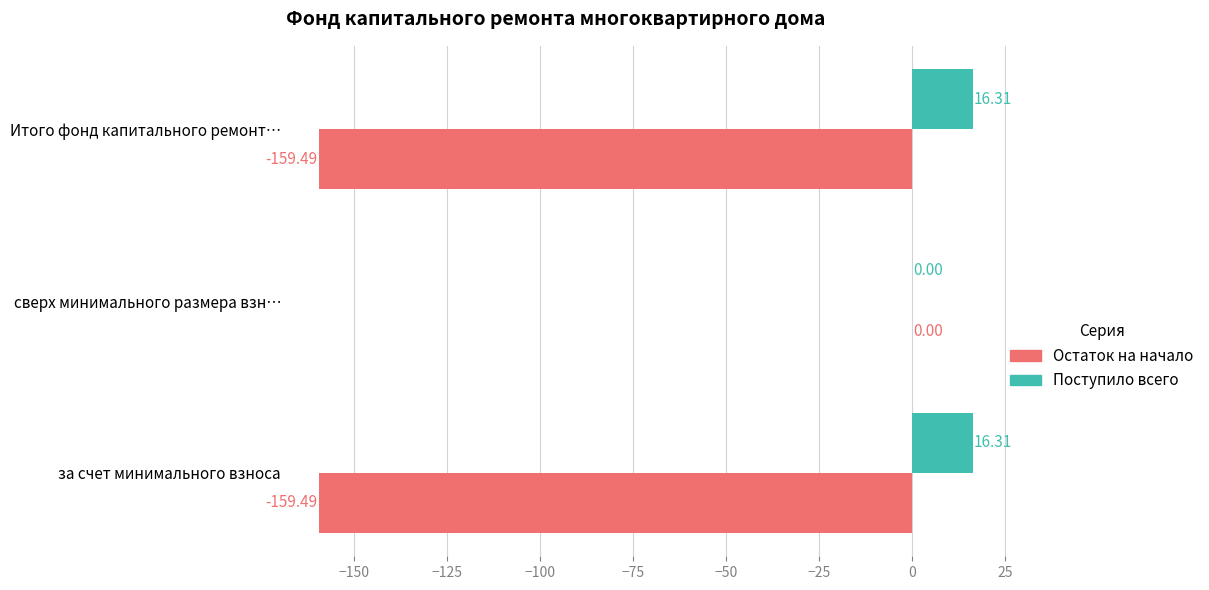

What is the sum of the Поступило всего values at Итого фонд капитального ремонт… and за счет минимального взноса?

32.6